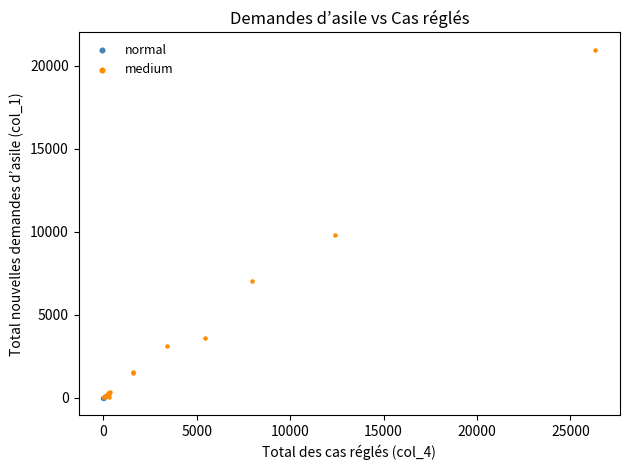

Which series contains the highest Y value?

medium